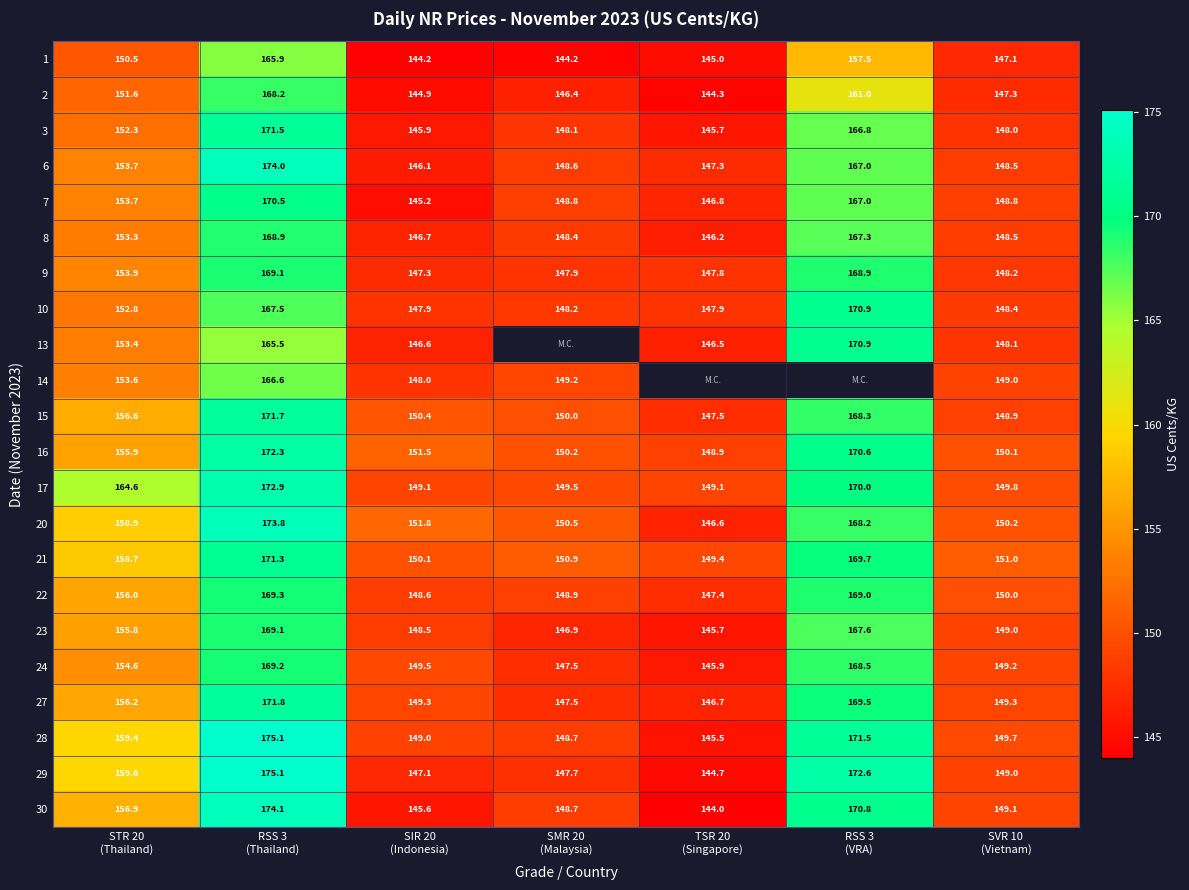

What is the sum of the 3 values at SVR 10 (Vietnam) and SIR 20 (Indonesia)?

293.9